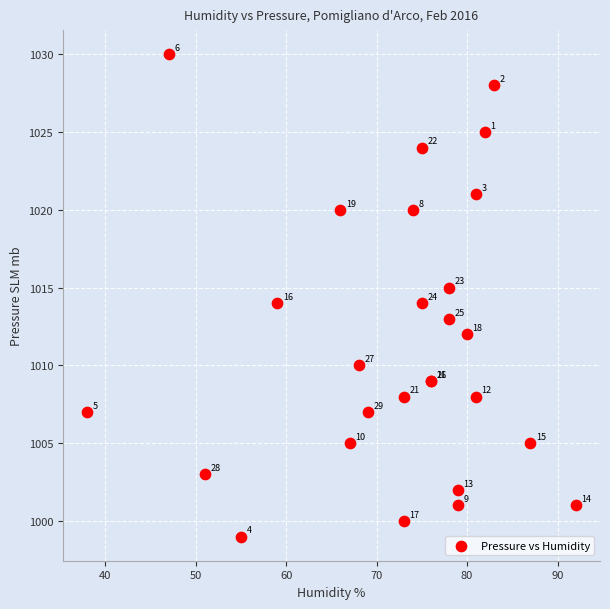

What Y value in the scatter plot is closest to 1014?

1014